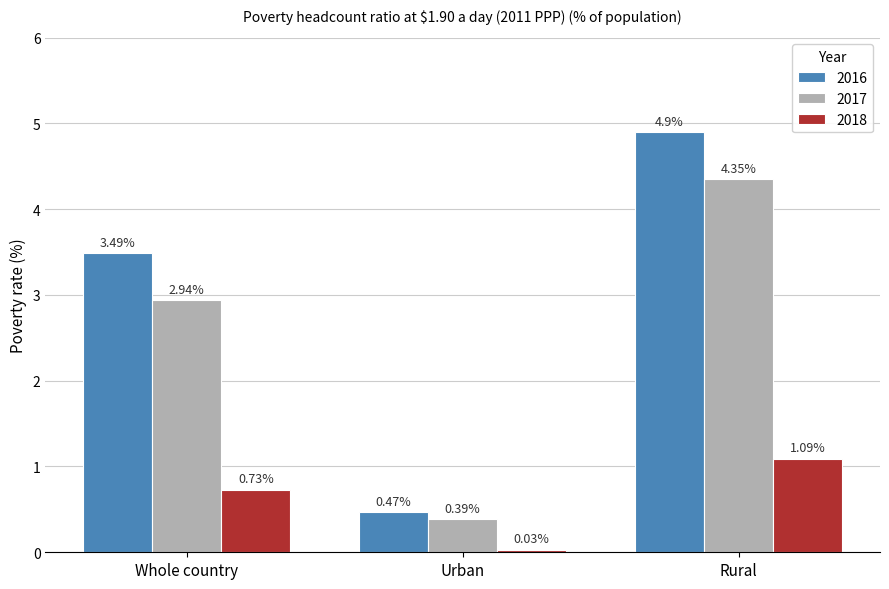

Rank the series by their average value, from highest to lowest.

2016, 2017, 2018